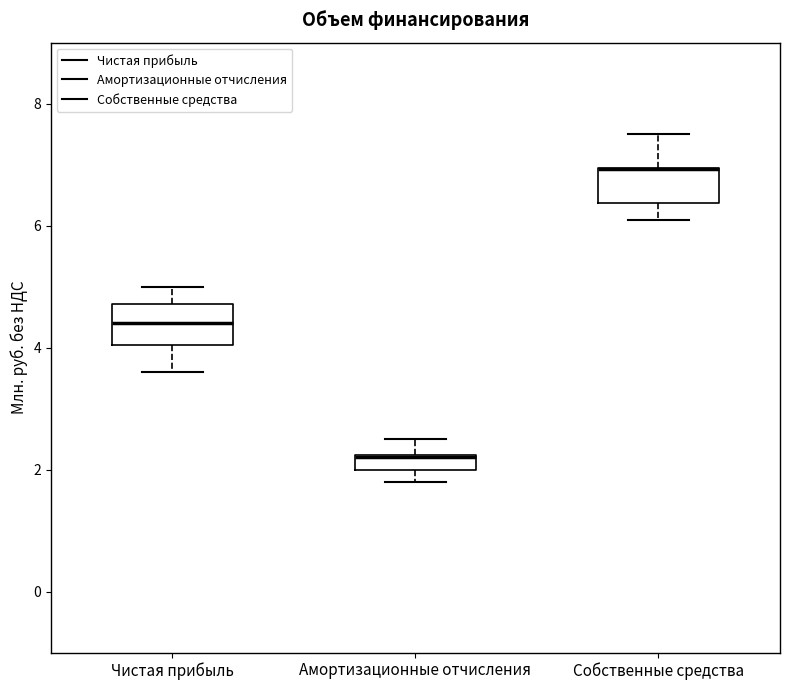

Where does the lower whisker of the box for Чистая прибыль end on the y-axis? The values are not printed on the chart, so give them approximately, as read against the axis.

3.6